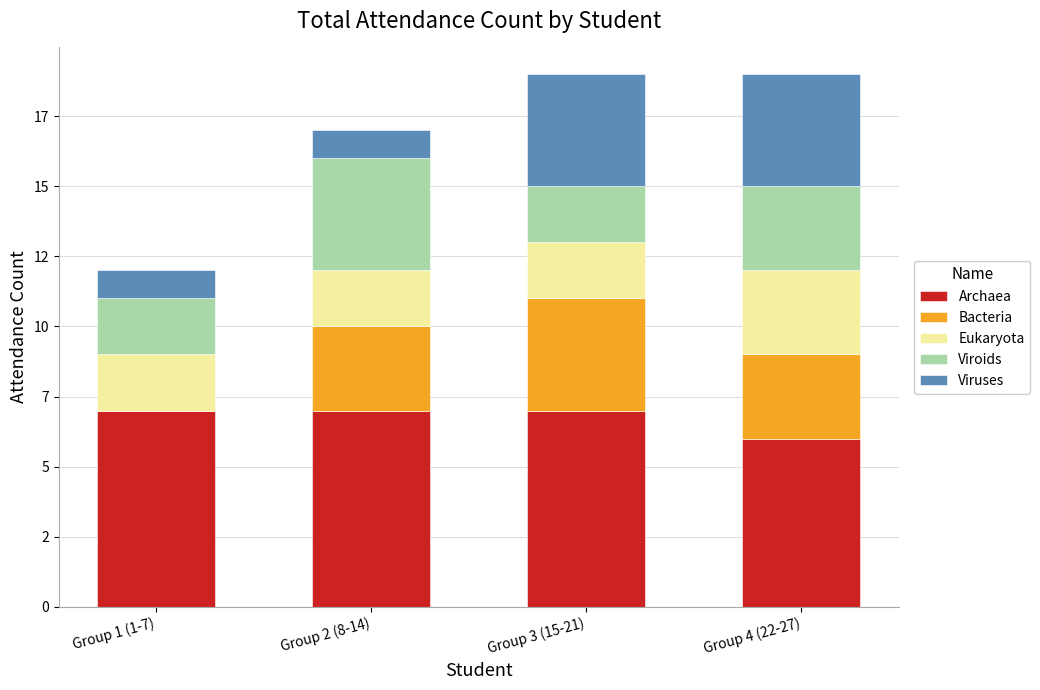

Does the chart contain stacked bars?

Yes